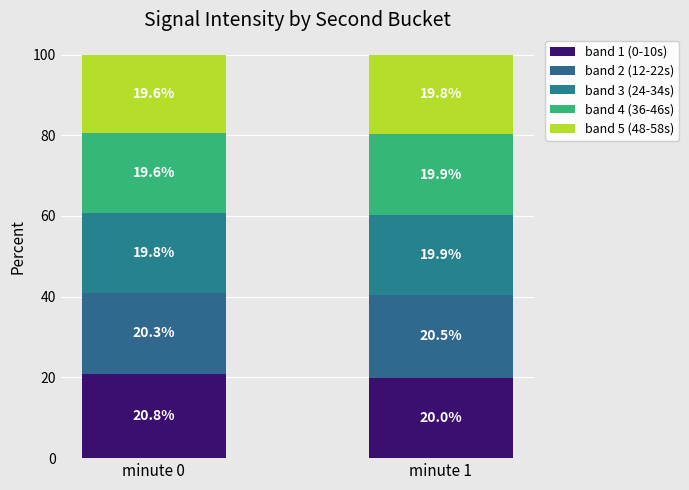

Count the number of data series in this chart.

5